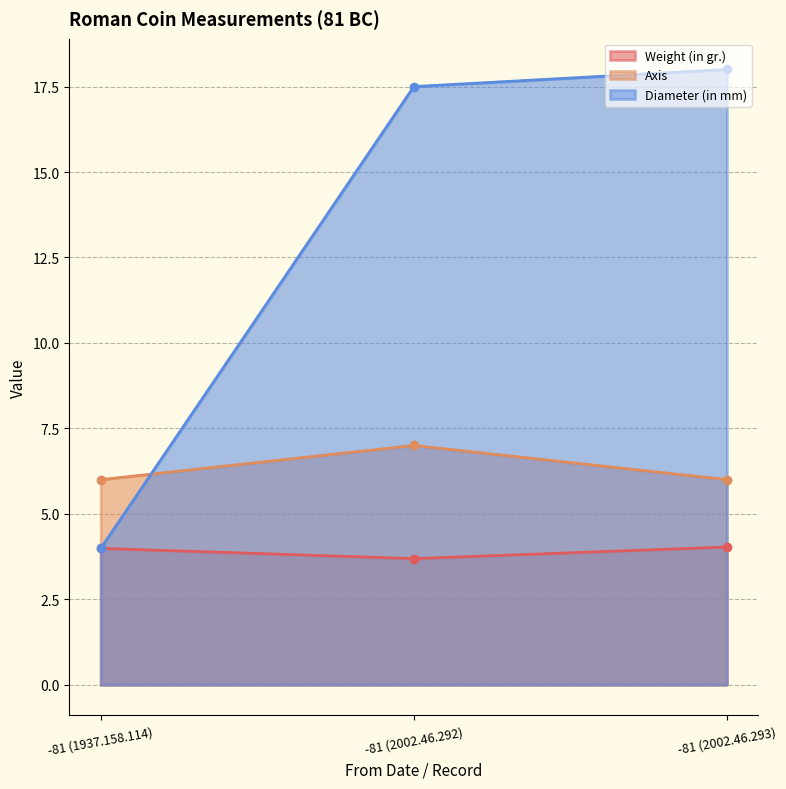

What is the approximate value of Axis at -81 (1937.158.114)?

6.0